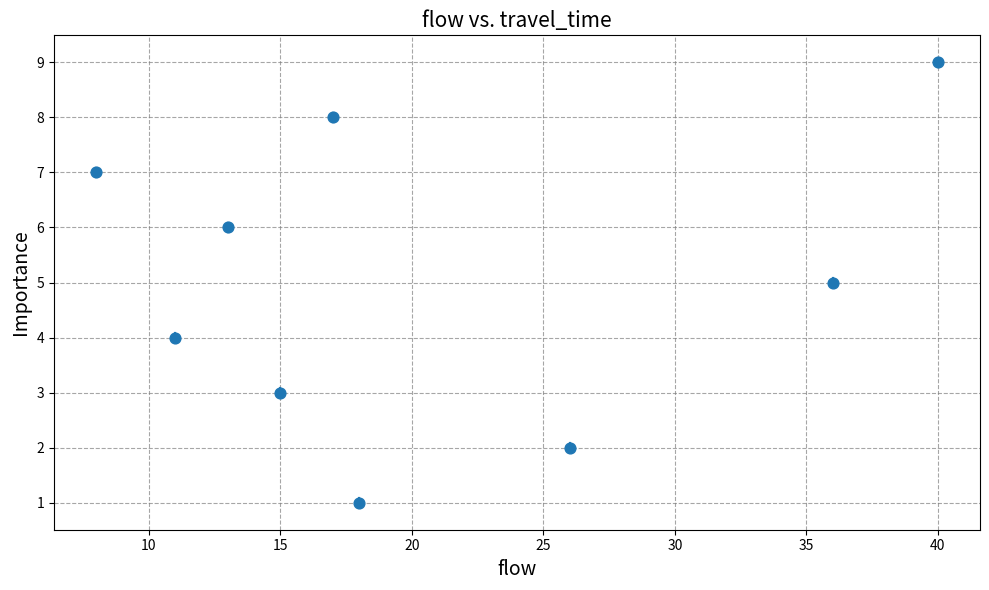

What is the average Y value?

5